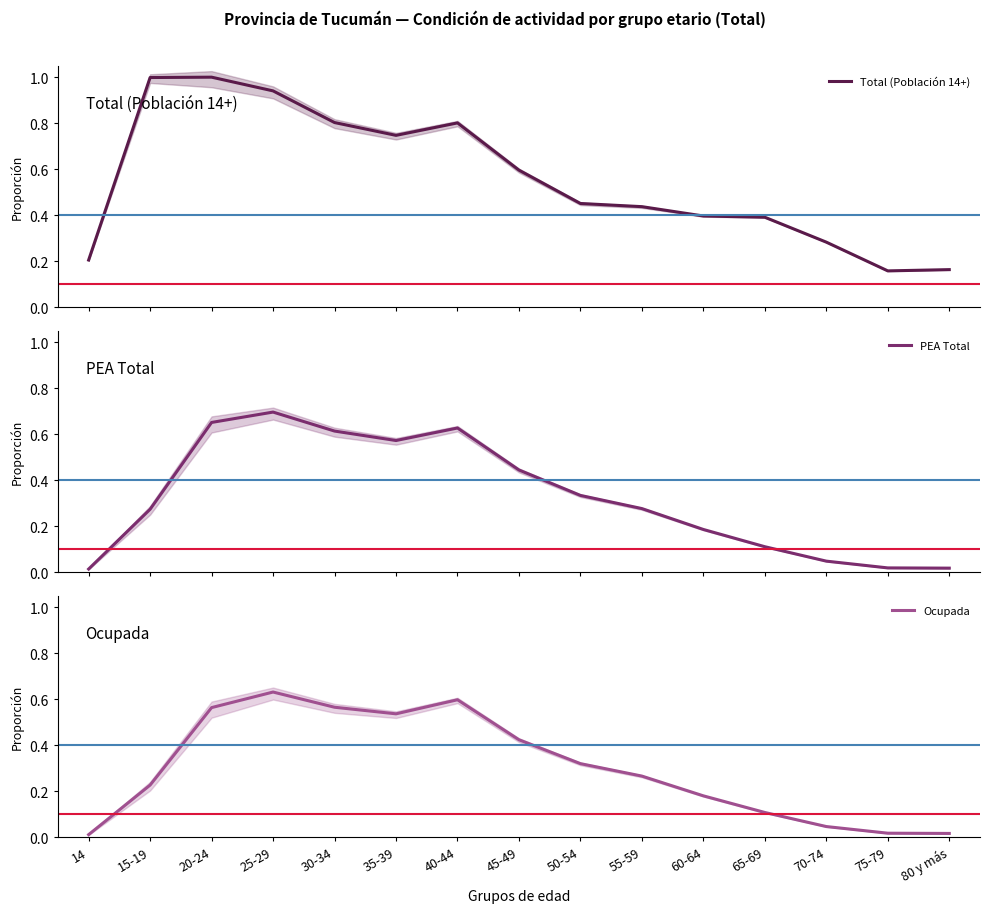

True or false: PEA Total and Total (Población 14+) cross at least once.

False